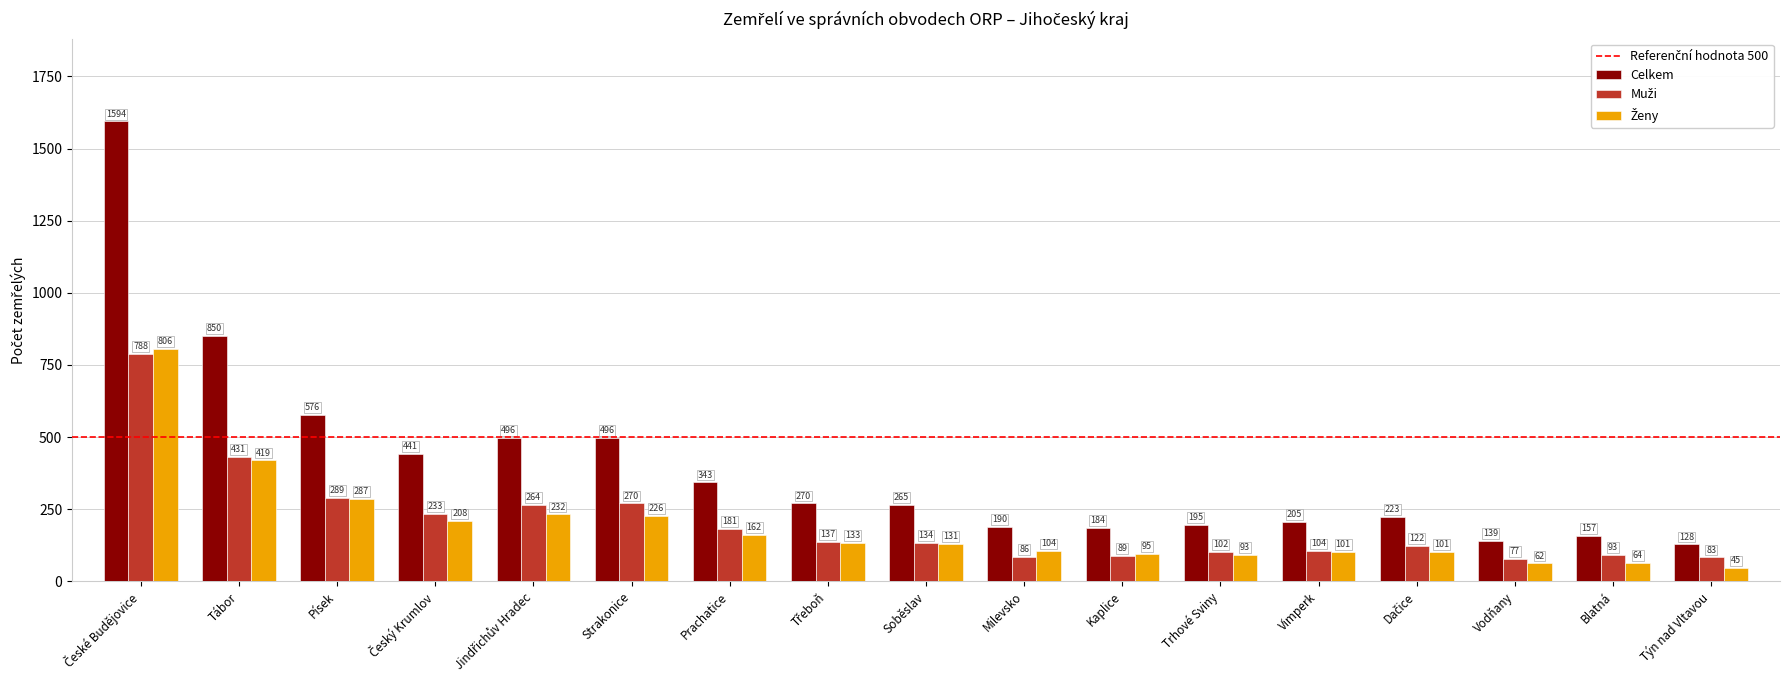

Count the number of data series in this chart.

3